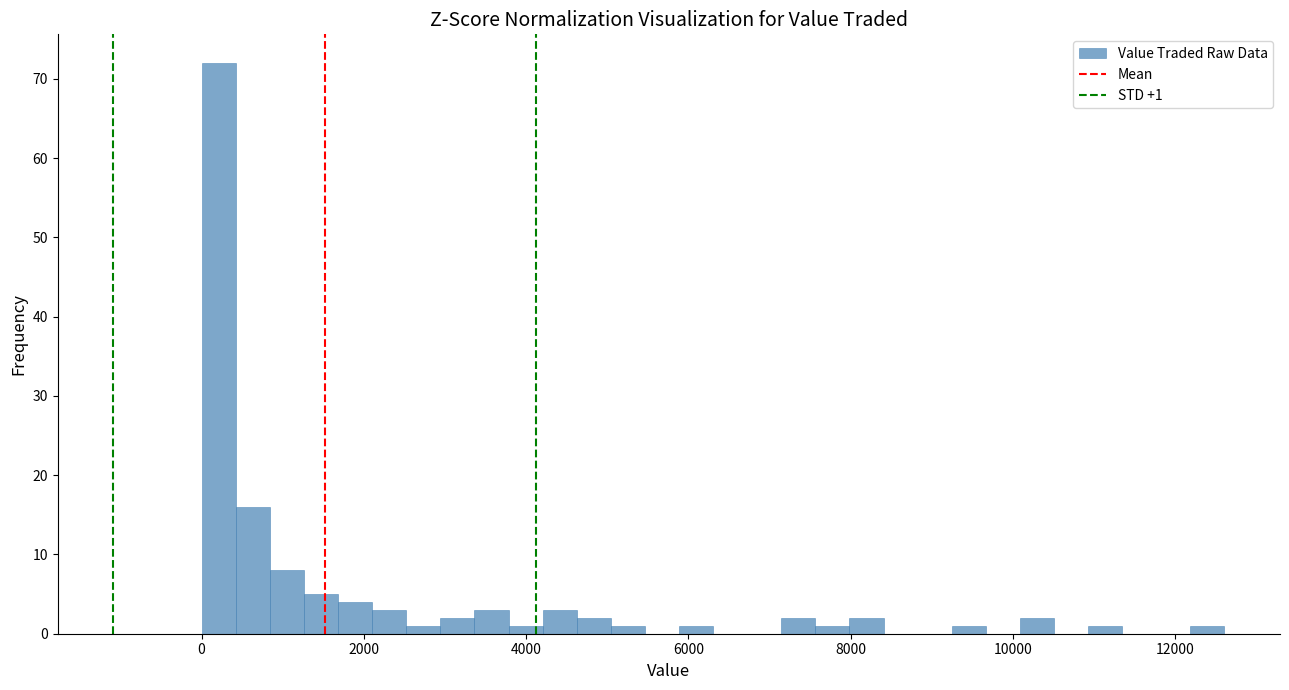

Read against the x-axis, roughly where is the centre of the tallest bar?

200